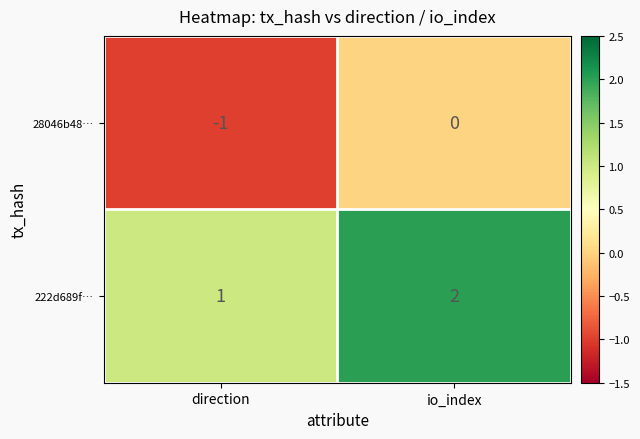

At which category is the sum across all series the highest?

io_index